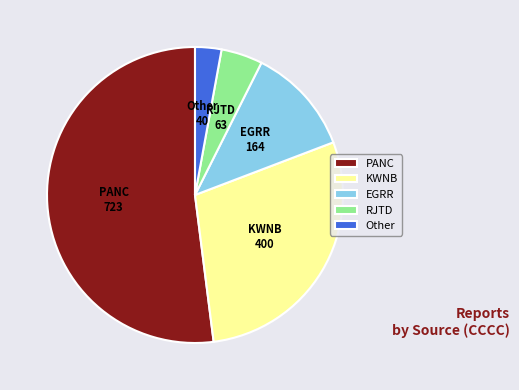

Is the sum of RJTD and Other greater than half?

No